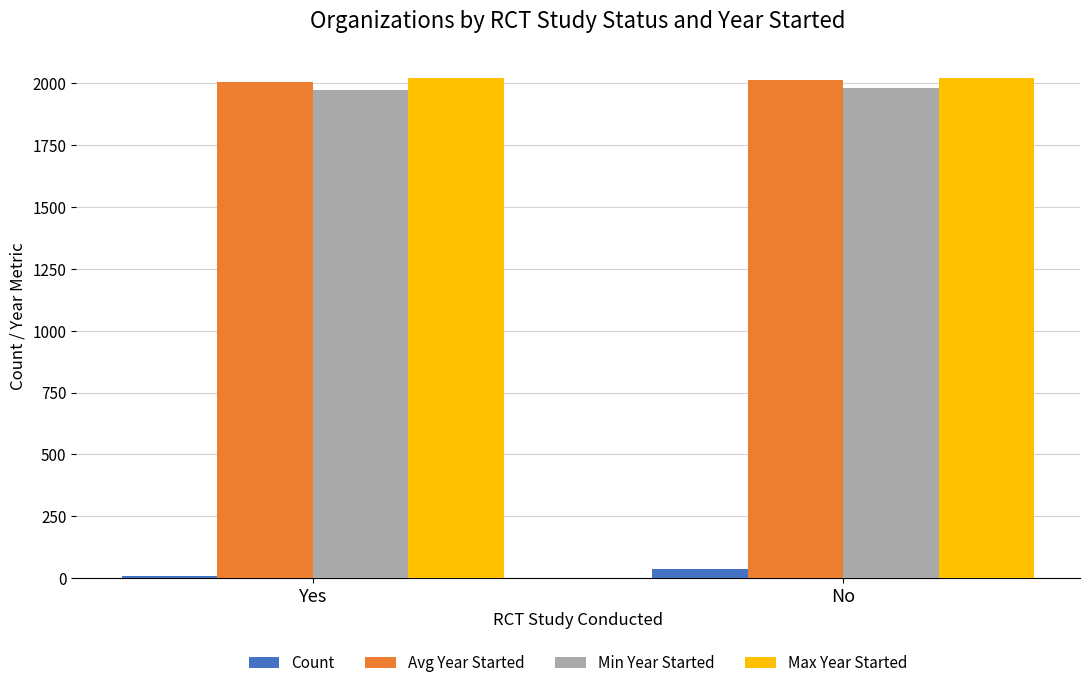

How many Max Year Started values are between 2021 and 2023?

2